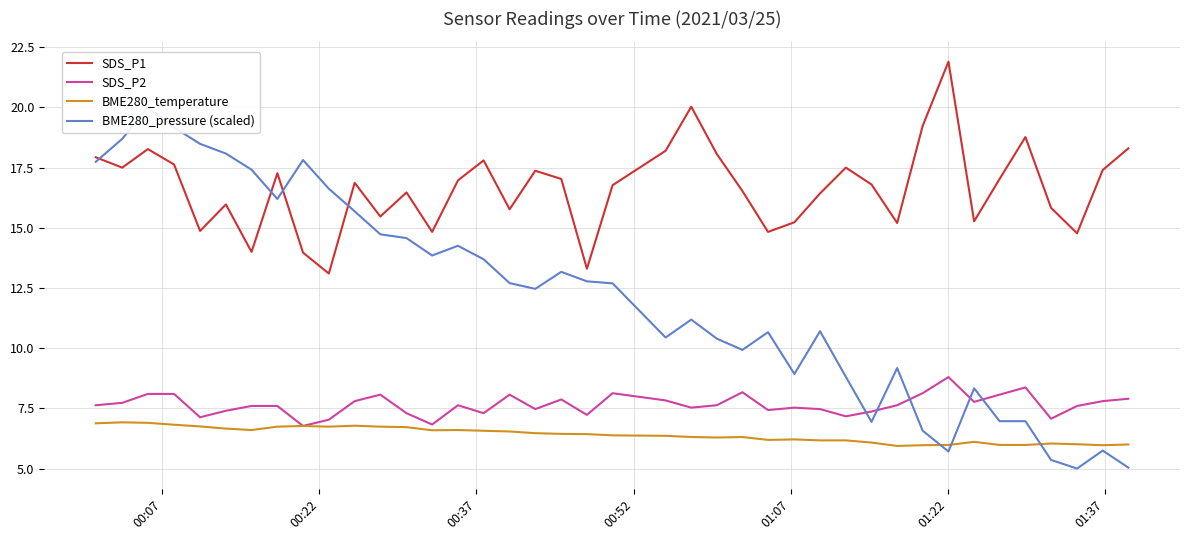

True or false: BME280_temperature and SDS_P1 intersect in this chart.

False